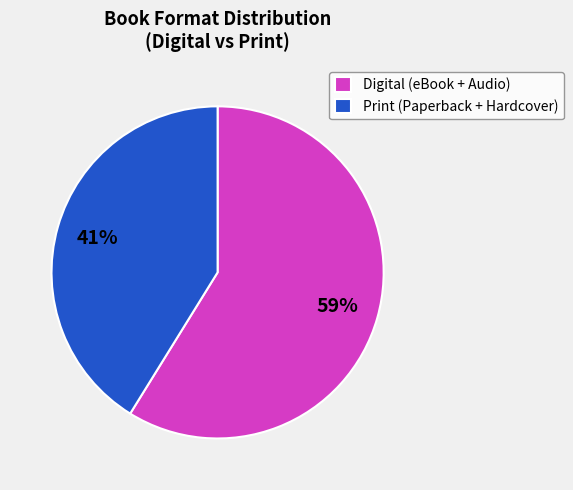

Is it true that Print (Paperback + Hardcover) is 32% of the pie?

False